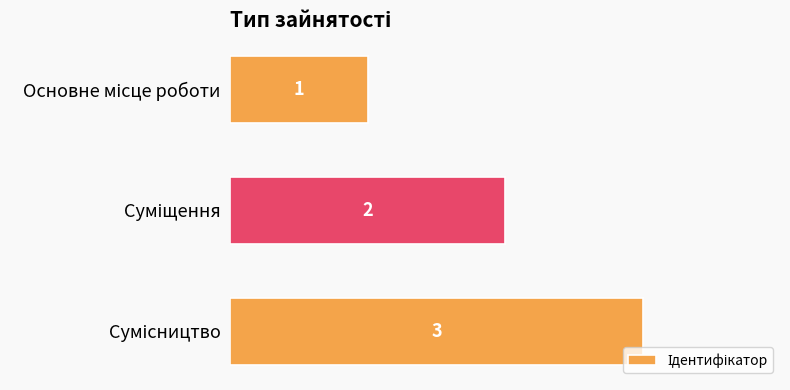

What is the average value?

2